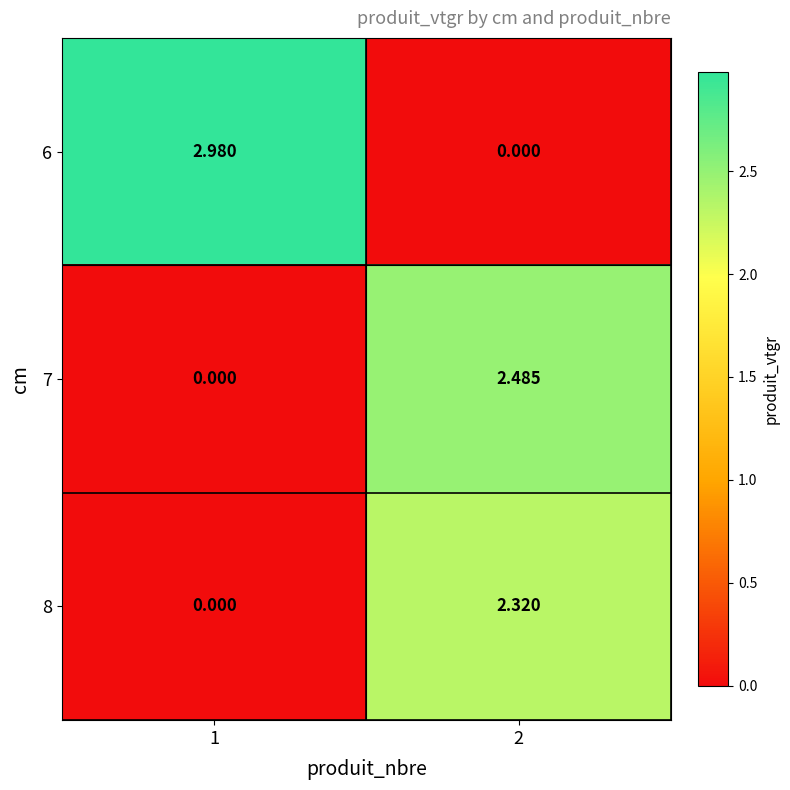

Is the value of 8 at 2 greater than the value of 6 at 2?

Yes